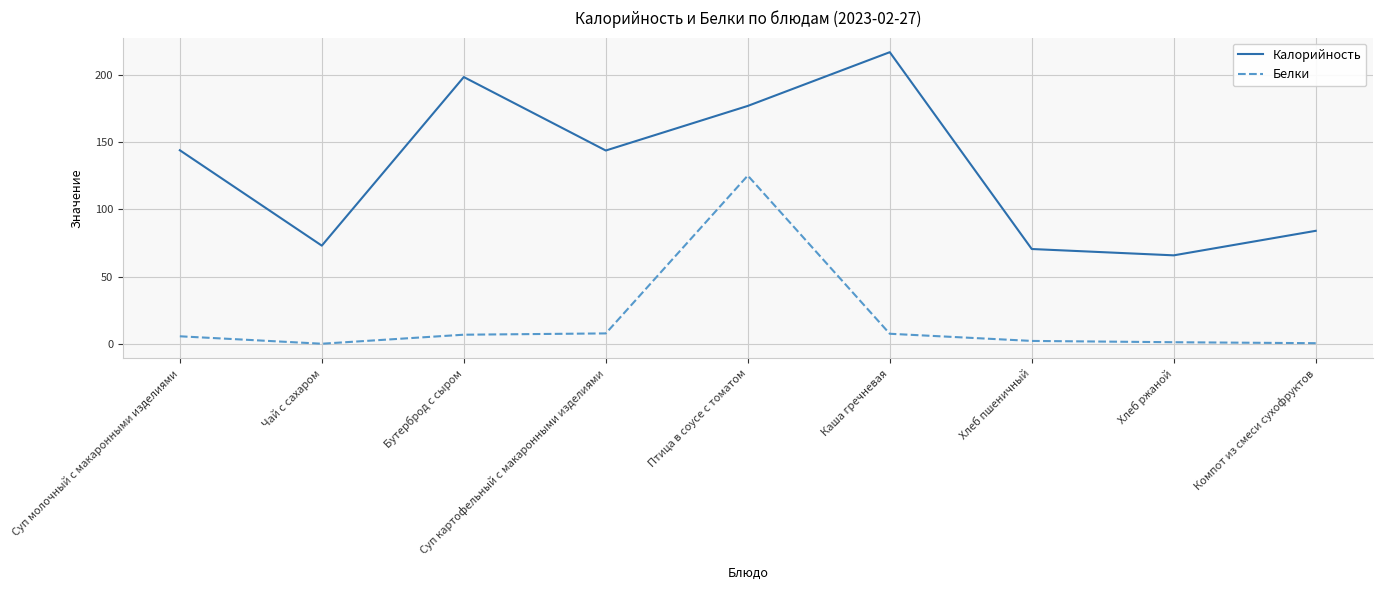

Rank the series by their average value, from highest to lowest.

Калорийность, Белки